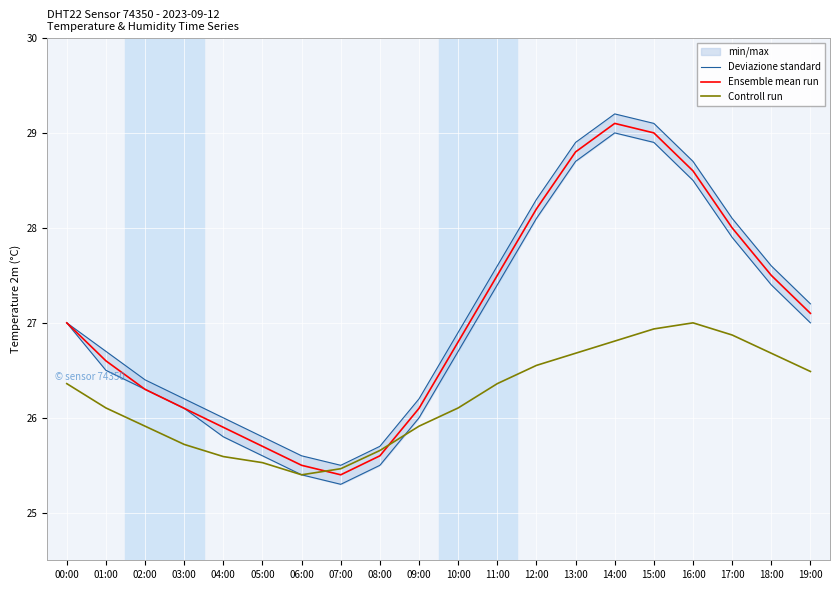

Which series ends up on top after the final intersection of Deviazione standard and Controll run?

Deviazione standard